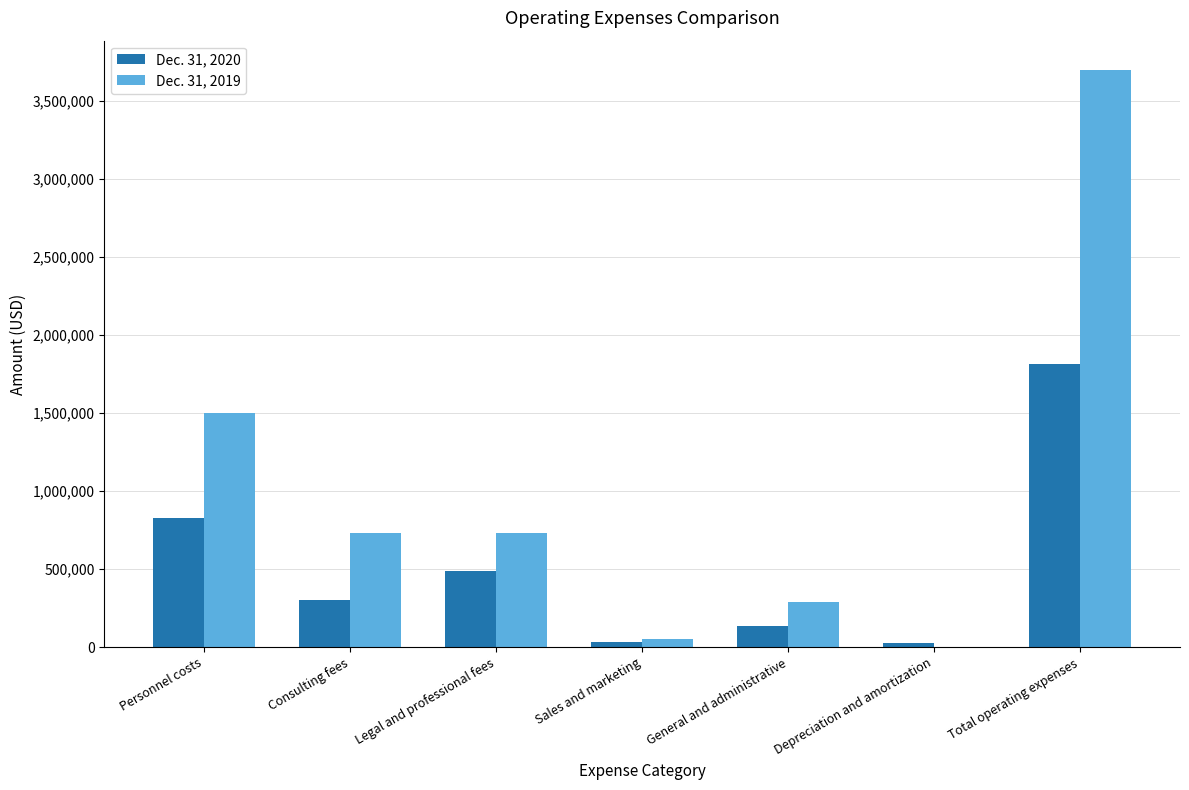

What is the total value across all series at Total operating expenses?

5516843